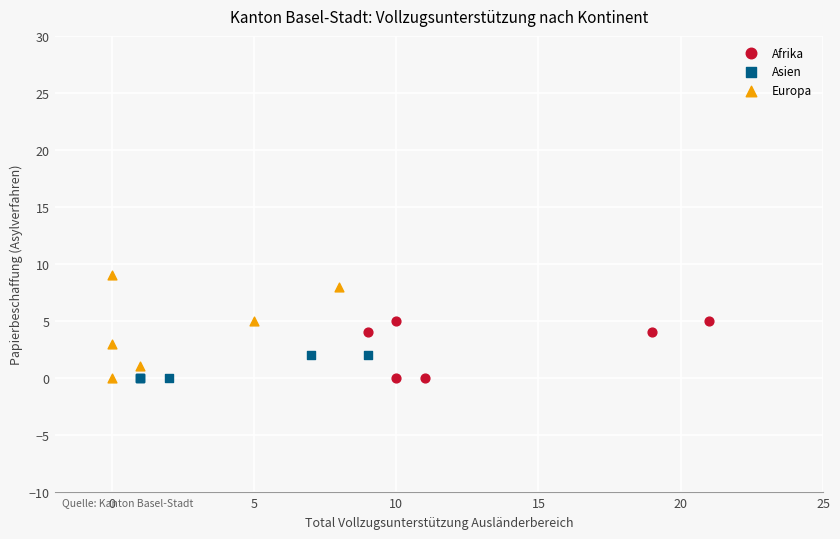

Which series has the widest spread of Y values?

Europa